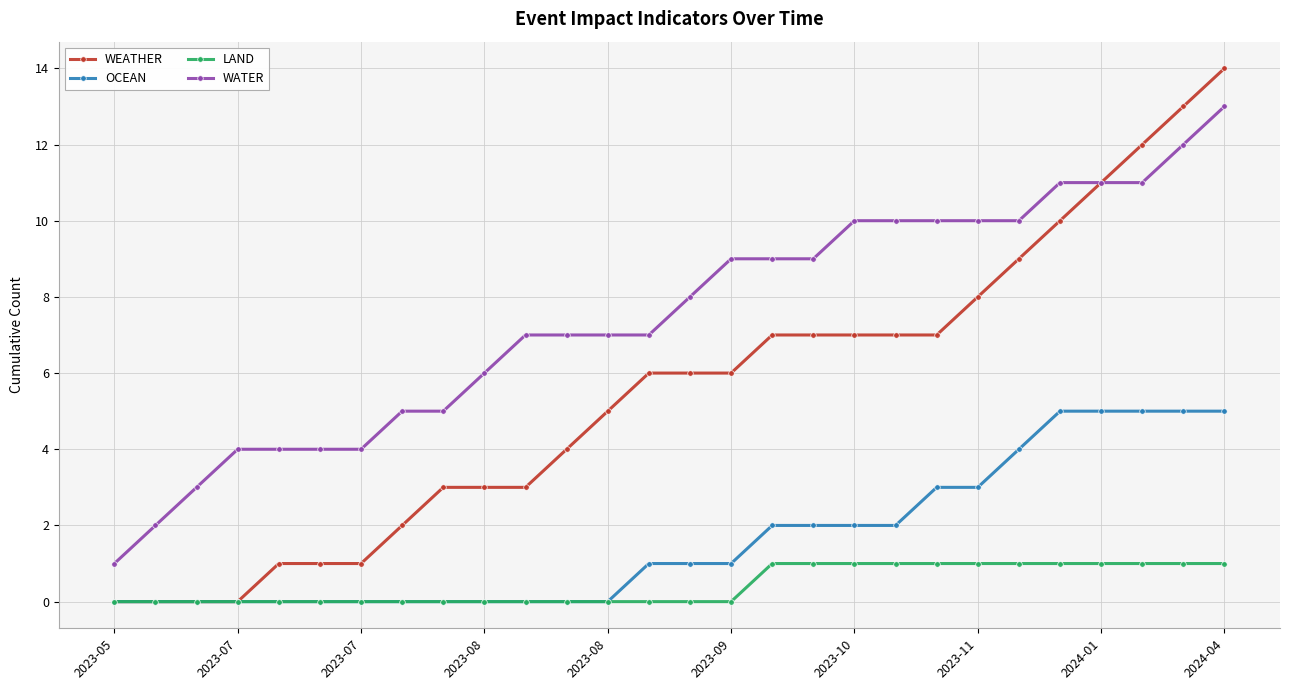

Which series has the largest total across all categories?

WATER